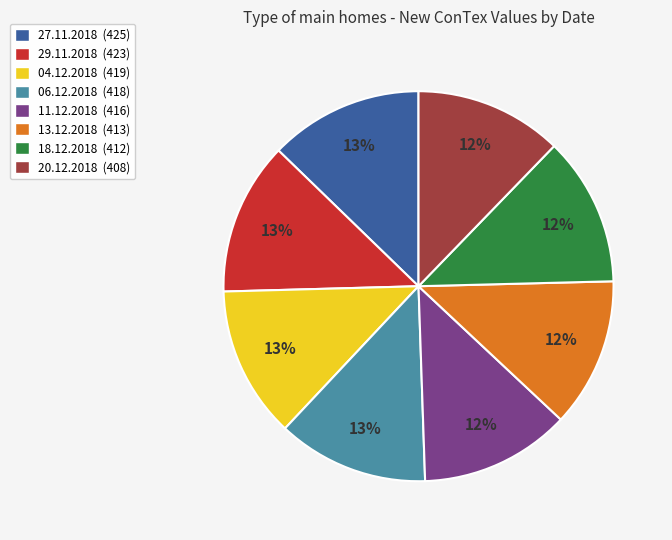

Count the number of slices in the pie.

8